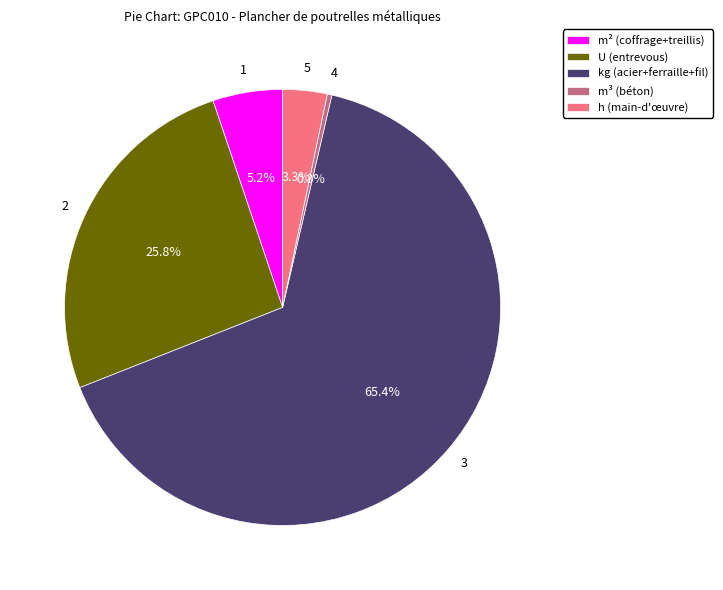

Is there a majority slice in this chart?

Yes